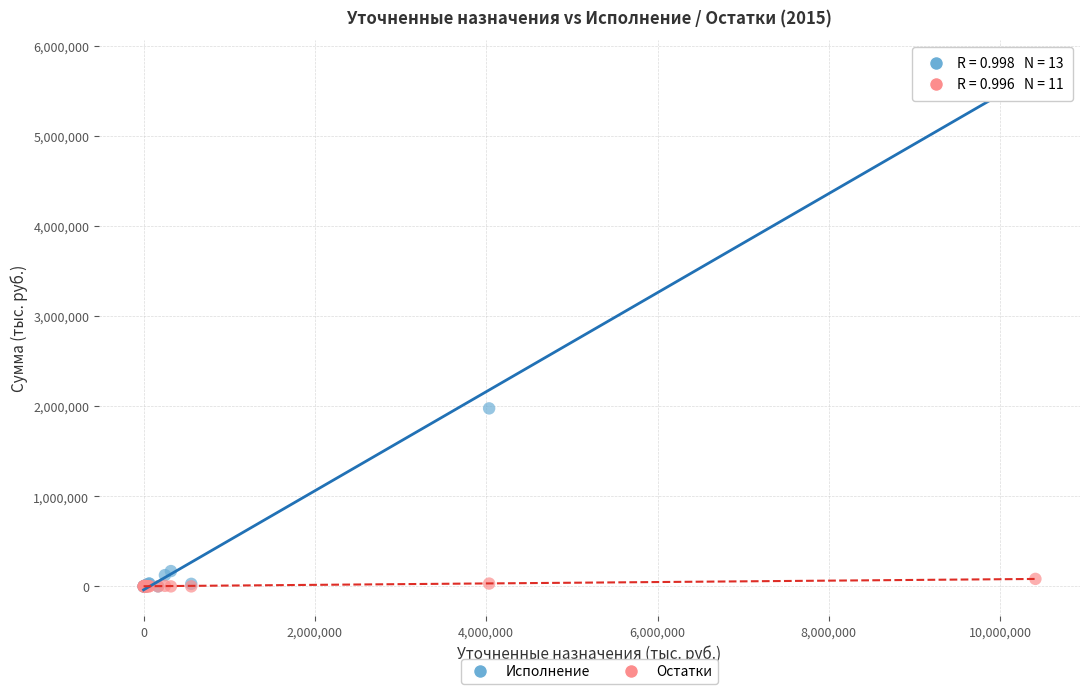

Across all series, what Y value is closest to 2888724?

1976413.0